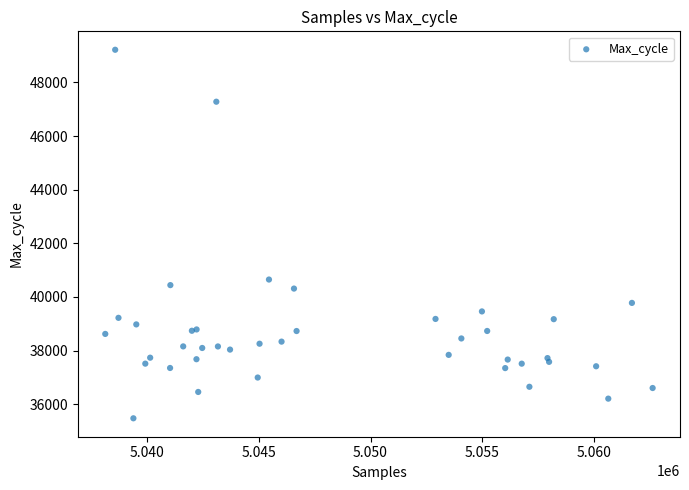

What Y value in the scatter plot is closest to 42345?

40648